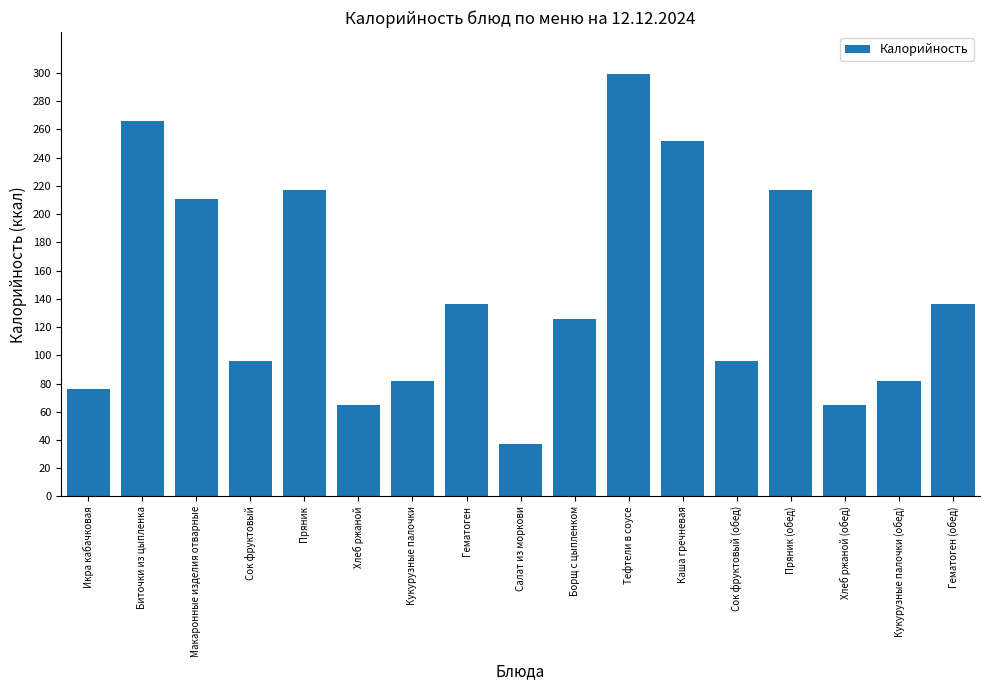

Approximately how many times larger is the value at Икра кабачковая compared to Сок фруктовый (обед)?

0.8